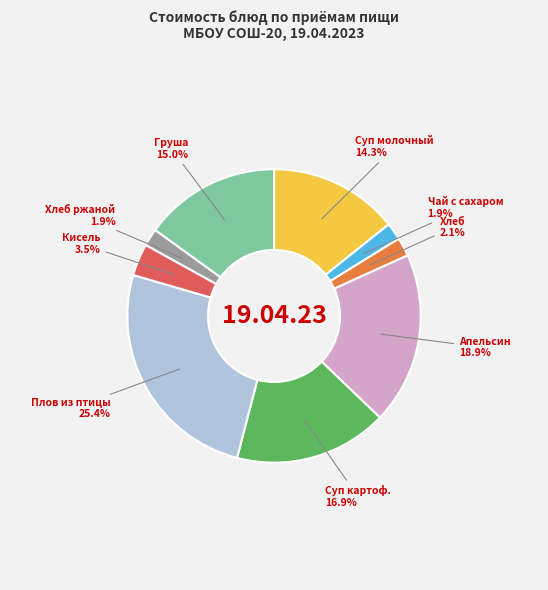

Is there a majority slice in this chart?

No